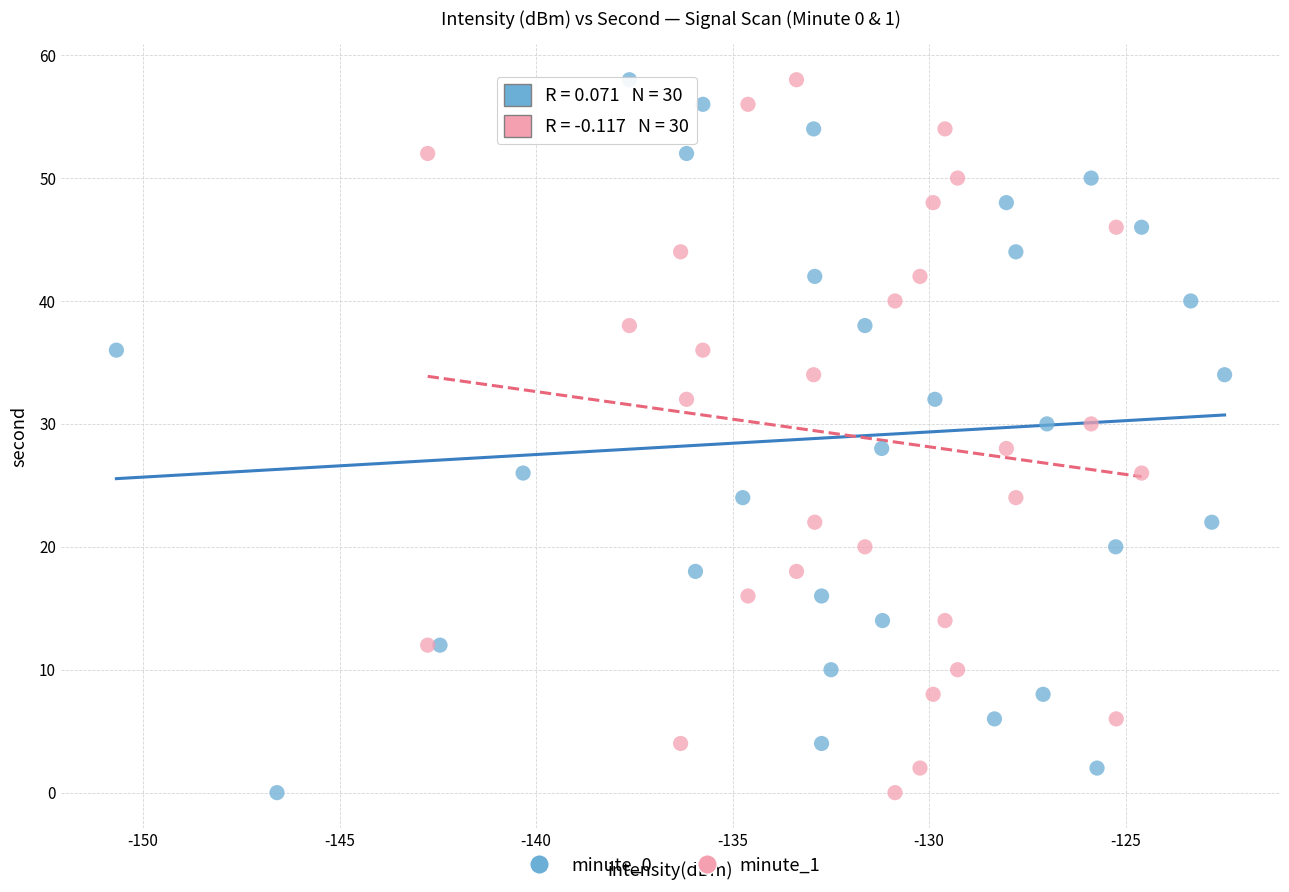

What are all the series names shown in the legend?

minute_0, minute_1